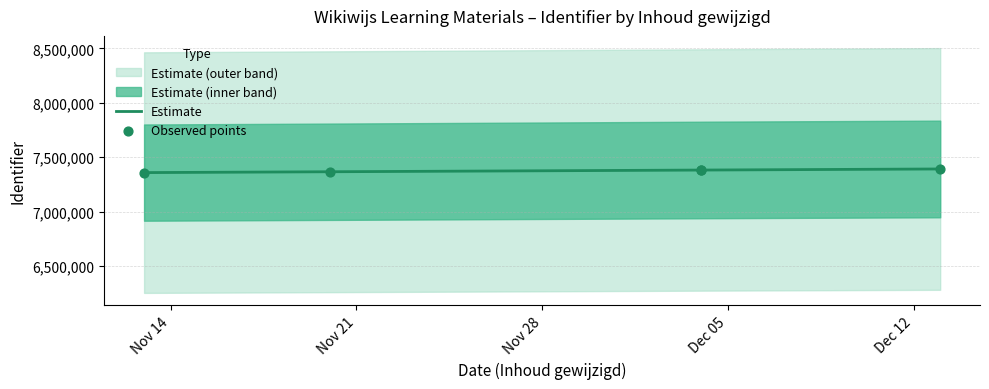

What is the highest value of the Estimate series?

7392866.0